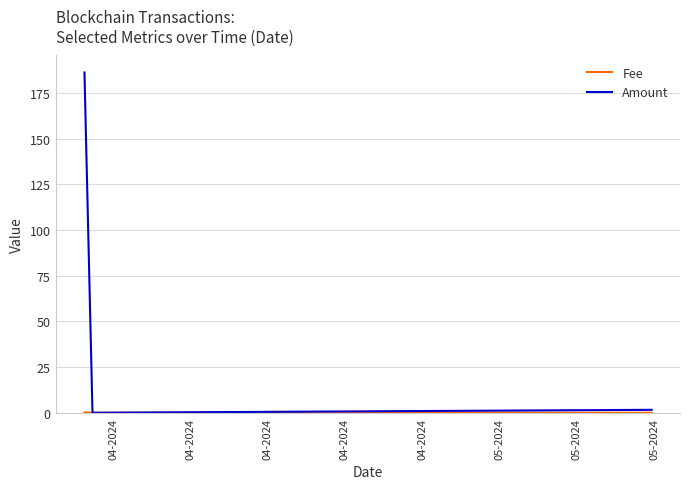

What is the maximum value shown in the chart?

186.1